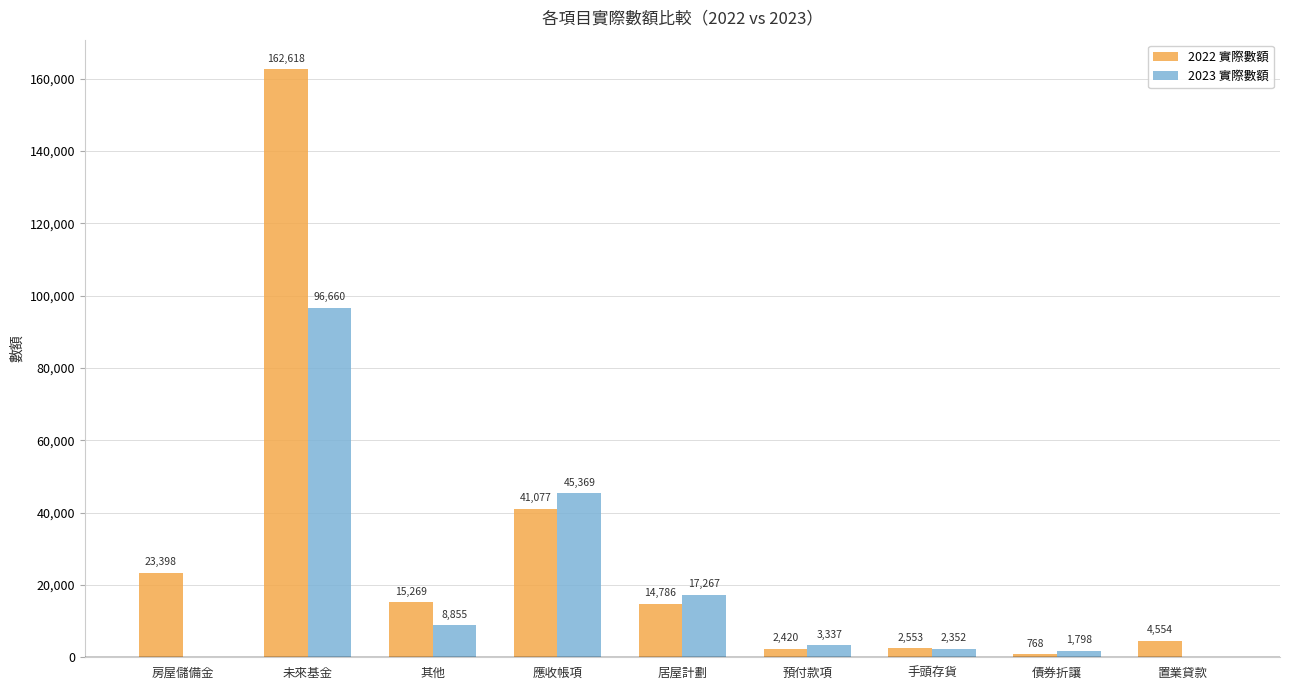

What is the approximate value of 2022 實際數額 at 房屋儲備金, to the nearest 10?

23400